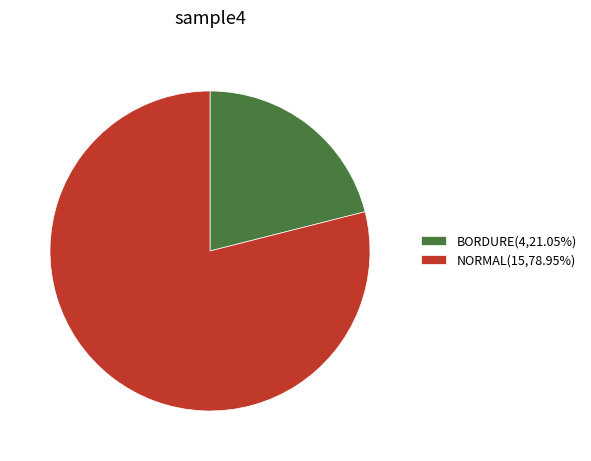

What is the ratio of the value at BORDURE(4,21.05%) to the value at NORMAL(15,78.95%)?

0.3